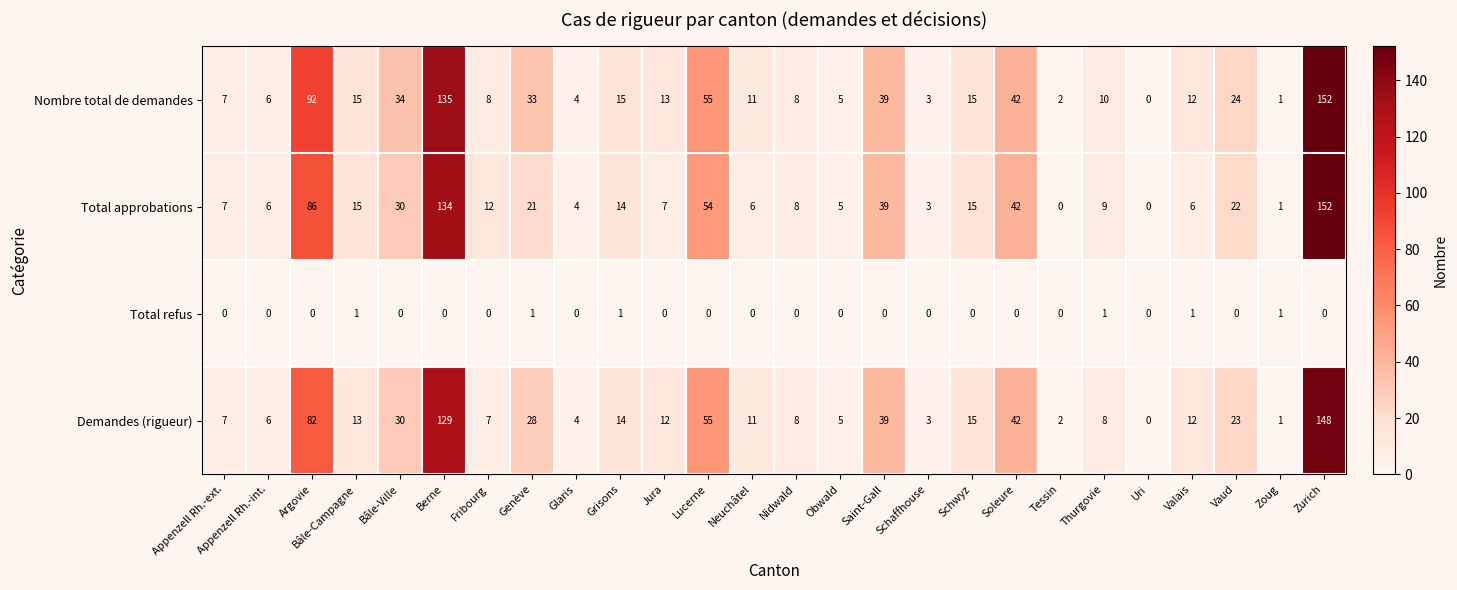

Between Obwald and Thurgovie, which series saw the biggest shift?

Nombre total de demandes